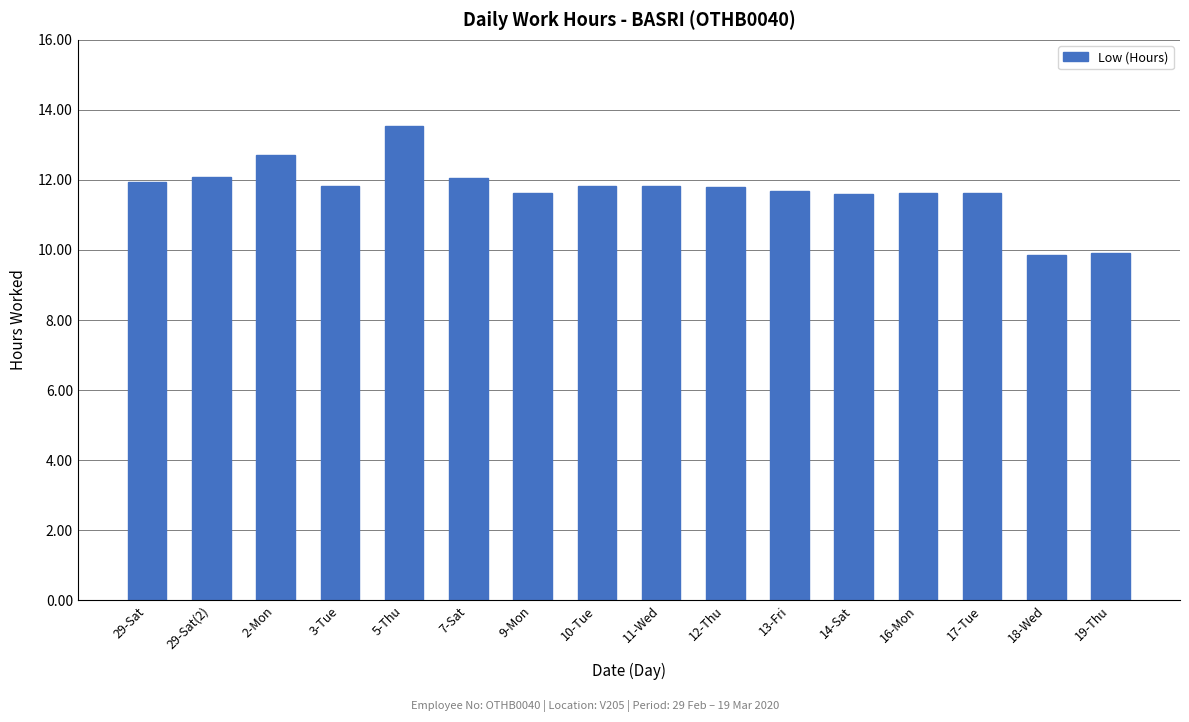

Count the number of values greater than 11.

14